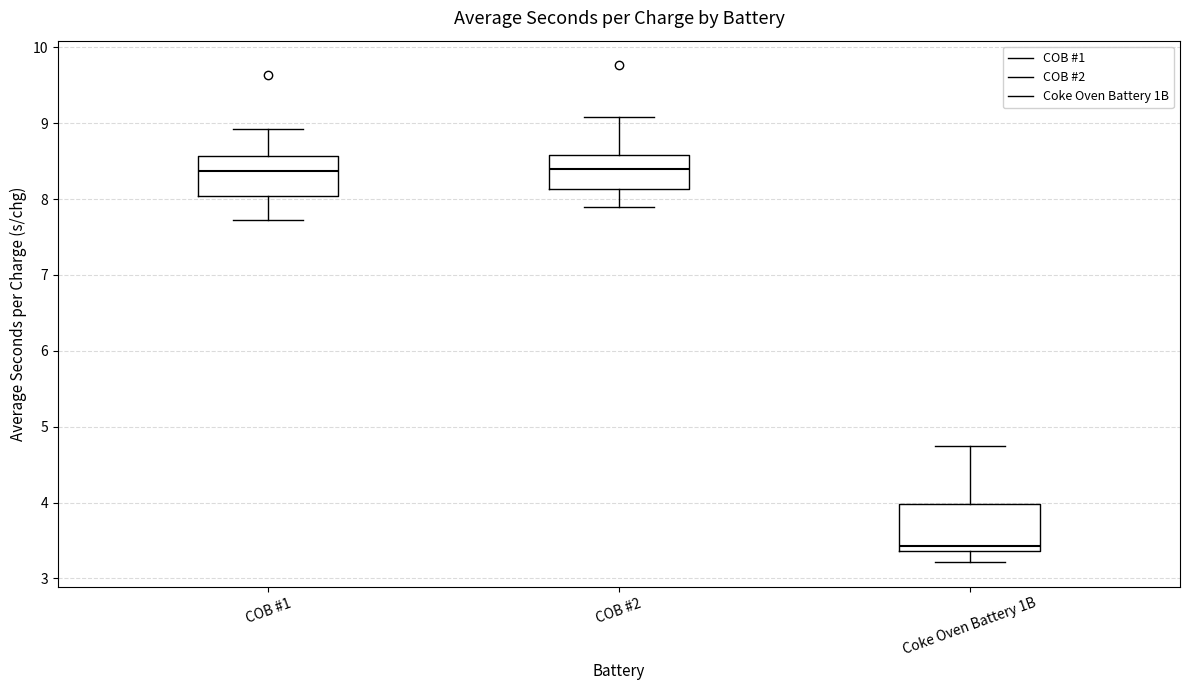

Reading left to right, transcribe this box plot: for each box, give where its median line is, the range the box spans, and where its two whiskers end, as read against the y-axis. The values are not printed on the chart, so give them approximately, as read against the axis.

COB #1: median 8.4, box 8.0 to 8.6, whiskers 7.7 to 8.9
COB #2: median 8.4, box 8.1 to 8.6, whiskers 7.9 to 9.1
Coke Oven Battery 1B: median 3.4 (just above the box's lower edge), box 3.4 to 4.0, whiskers 3.2 to 4.8